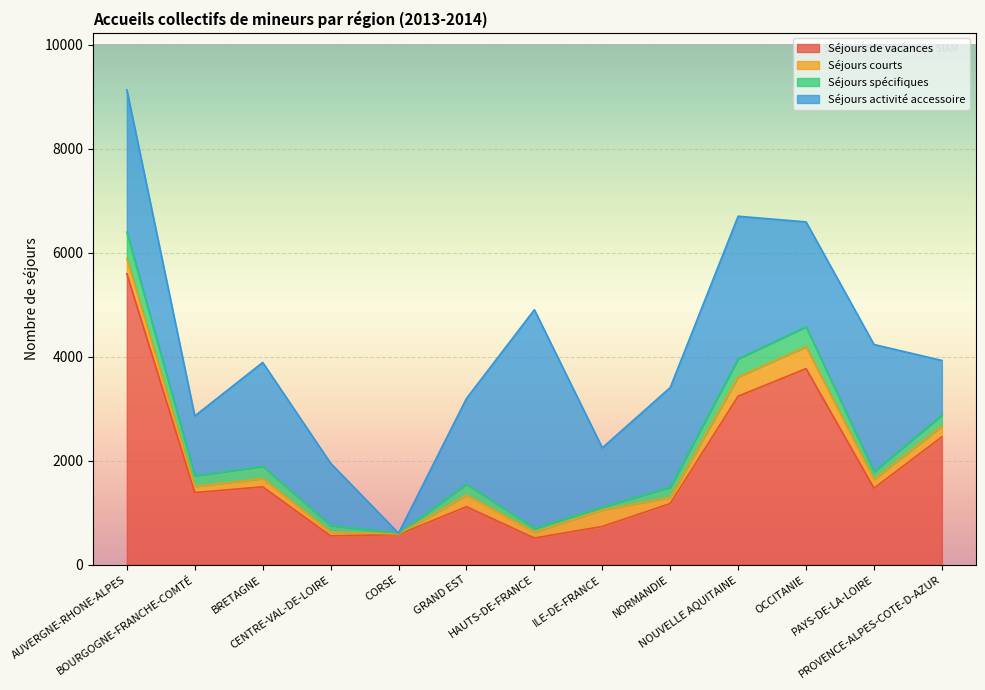

What are all the series names shown in the legend?

Séjours de vacances, Séjours courts, Séjours spécifiques, Séjours activité accessoire